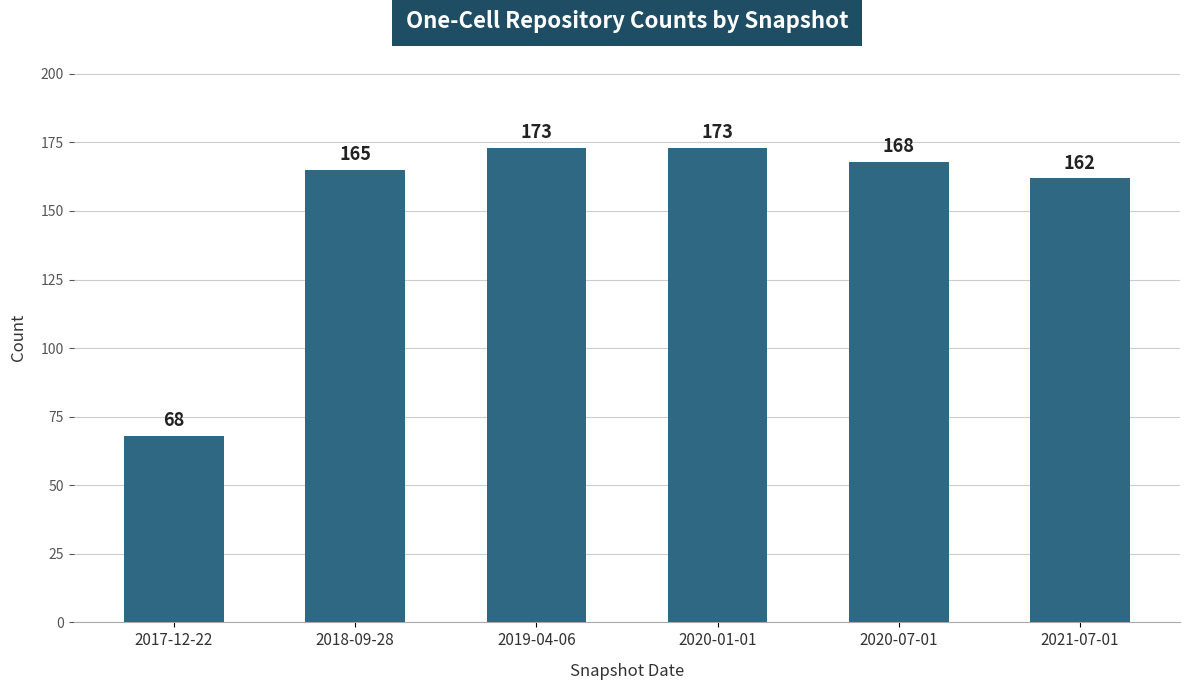

At which label is the value closest to 120?

2021-07-01